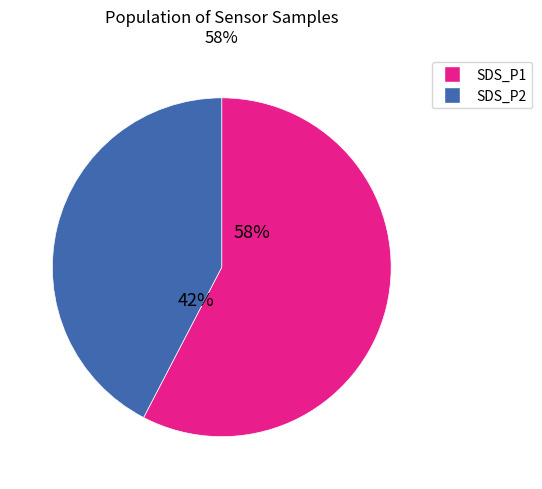

To the nearest percent, what is the average slice percentage?

50%